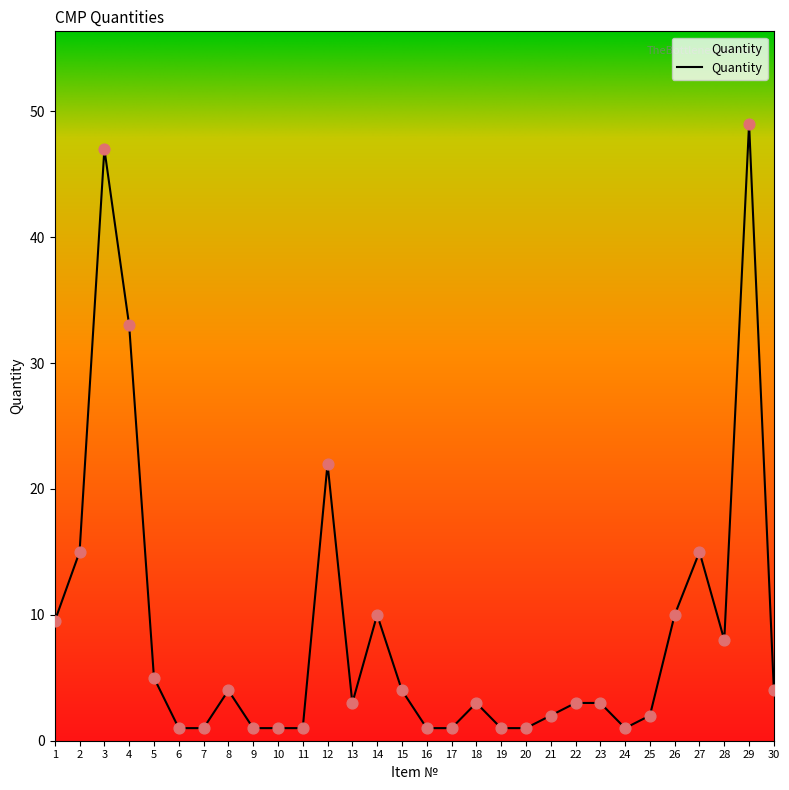

What is the ratio of the value at 26 to the value at 11?

10.0